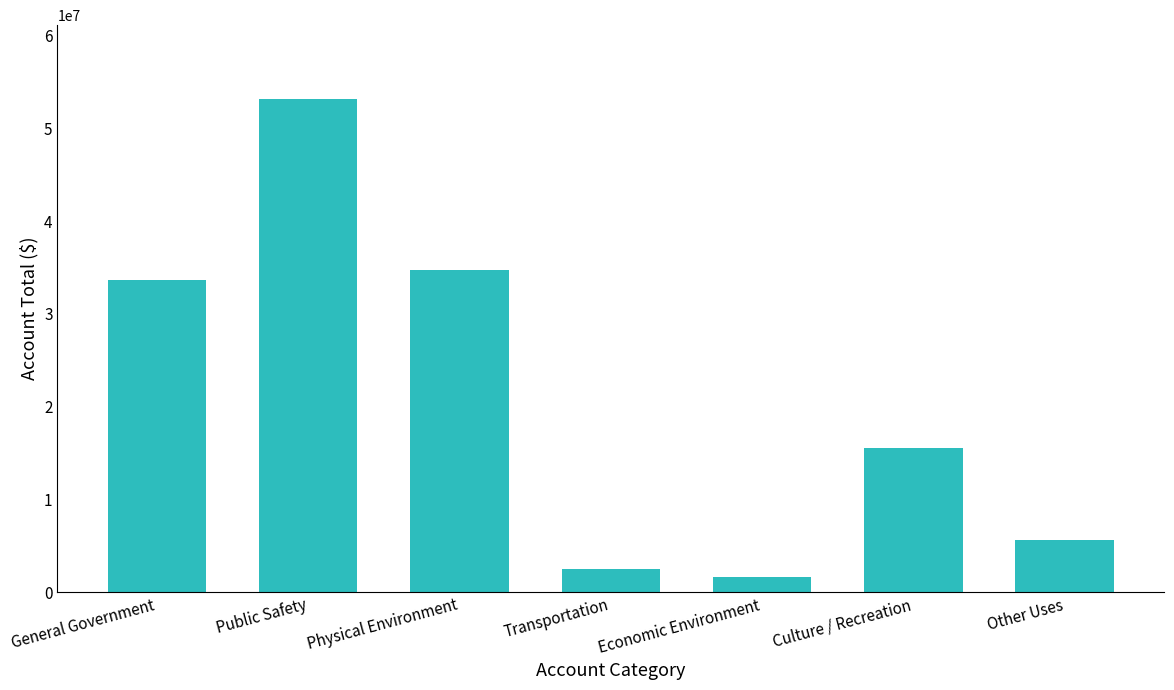

Where is the data nearest to the value 27401827?

General Government